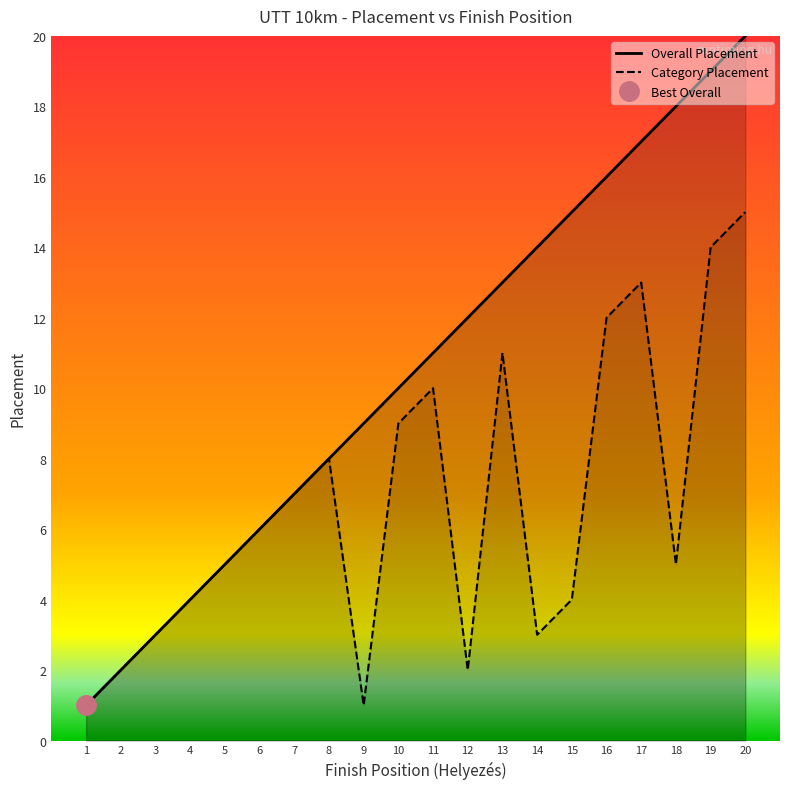

What is the maximum value shown in the chart?

20